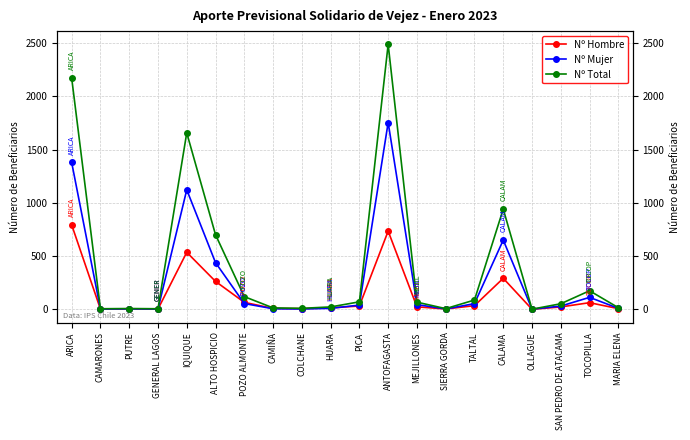

Reading right to left, what are all the values shown in this chart?

Nº Hombre: MARIA ELENA=6	TOCOPILLA=62	SAN PEDRO DE ATACAMA=22	OLLAGUE=0	CALAMA=291	TALTAL=34	SIERRA GORDA=3	MEJILLONES=23	ANTOFAGASTA=734	PICA=31	HUARA=13	COLCHANE=6	CAMIÑA=8	POZO ALMONTE=65	ALTO HOSPICIO=262	IQUIQUE=535	GENERAL LAGOS=2	PUTRE=3	CAMARONES=2	ARICA=793
Nº Mujer: MARIA ELENA=9	TOCOPILLA=112	SAN PEDRO DE ATACAMA=30	OLLAGUE=1	CALAMA=650	TALTAL=53	SIERRA GORDA=3	MEJILLONES=44	ANTOFAGASTA=1754	PICA=39	HUARA=9	COLCHANE=3	CAMIÑA=5	POZO ALMONTE=54	ALTO HOSPICIO=438	IQUIQUE=1122	GENERAL LAGOS=3	PUTRE=4	CAMARONES=3	ARICA=1379
Nº Total: MARIA ELENA=15	TOCOPILLA=174	SAN PEDRO DE ATACAMA=52	OLLAGUE=1	CALAMA=941	TALTAL=87	SIERRA GORDA=6	MEJILLONES=67	ANTOFAGASTA=2488	PICA=70	HUARA=22	COLCHANE=9	CAMIÑA=13	POZO ALMONTE=119	ALTO HOSPICIO=700	IQUIQUE=1657	GENERAL LAGOS=5	PUTRE=7	CAMARONES=5	ARICA=2172